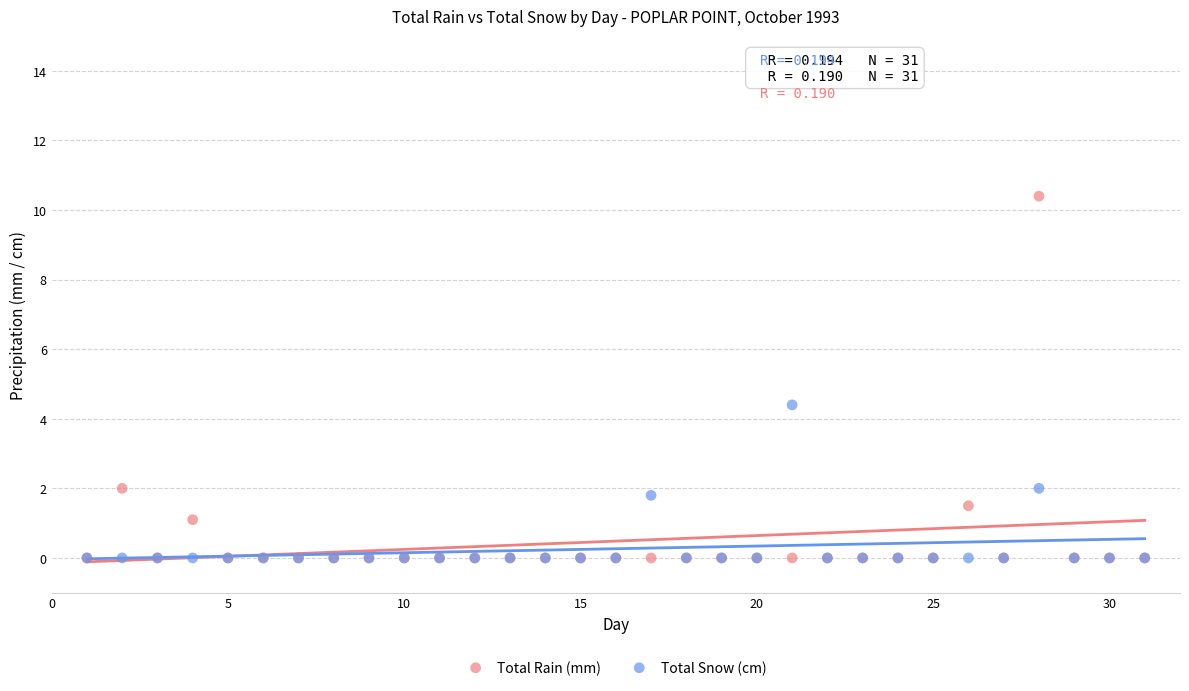

Across all series, what Y value is closest to 5?

4.4